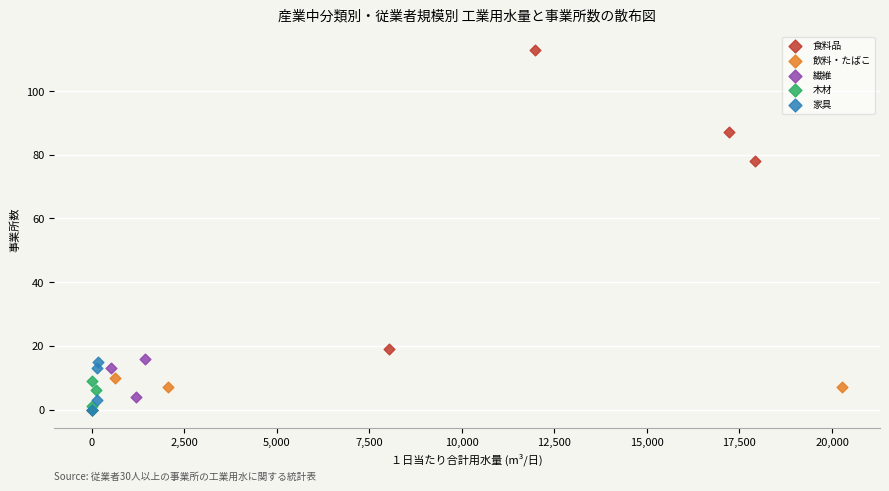

Which series contains the highest Y value?

食料品